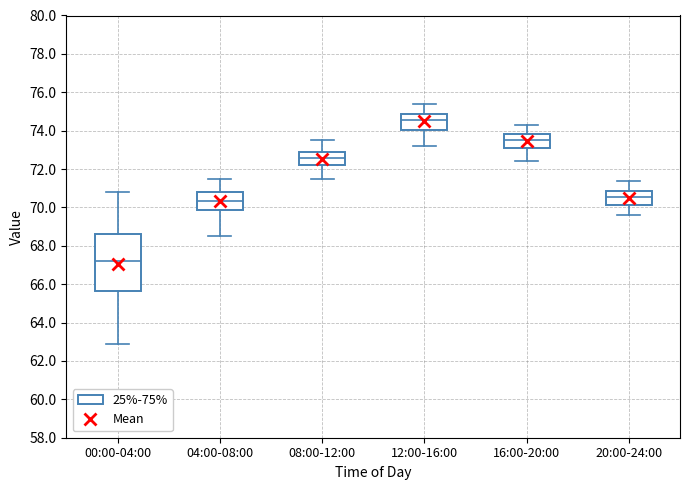

Where is the upper edge of the box for 16:00-20:00 on the y-axis? The values are not printed on the chart, so give them approximately, as read against the axis.

73.8